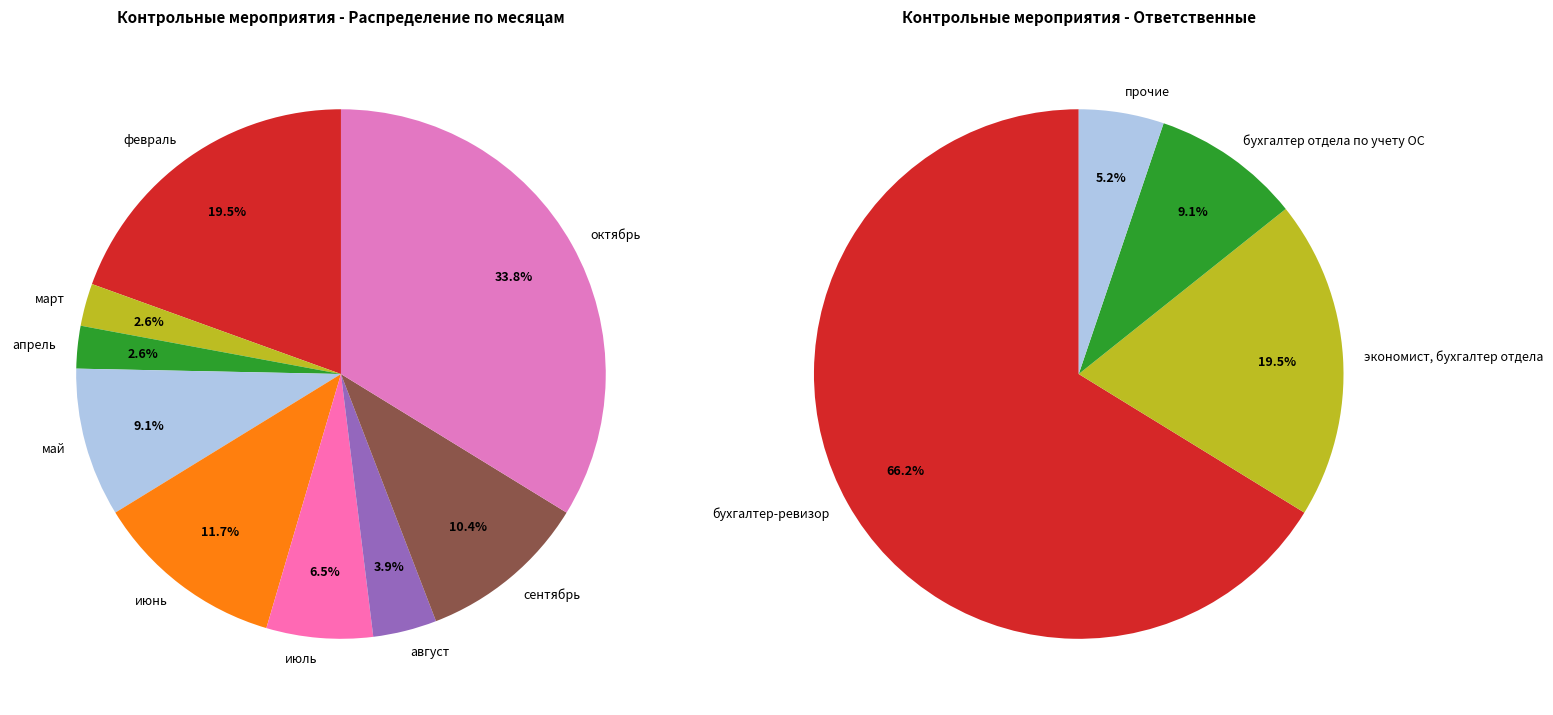

True or false: июнь accounts for 1% of the total.

False